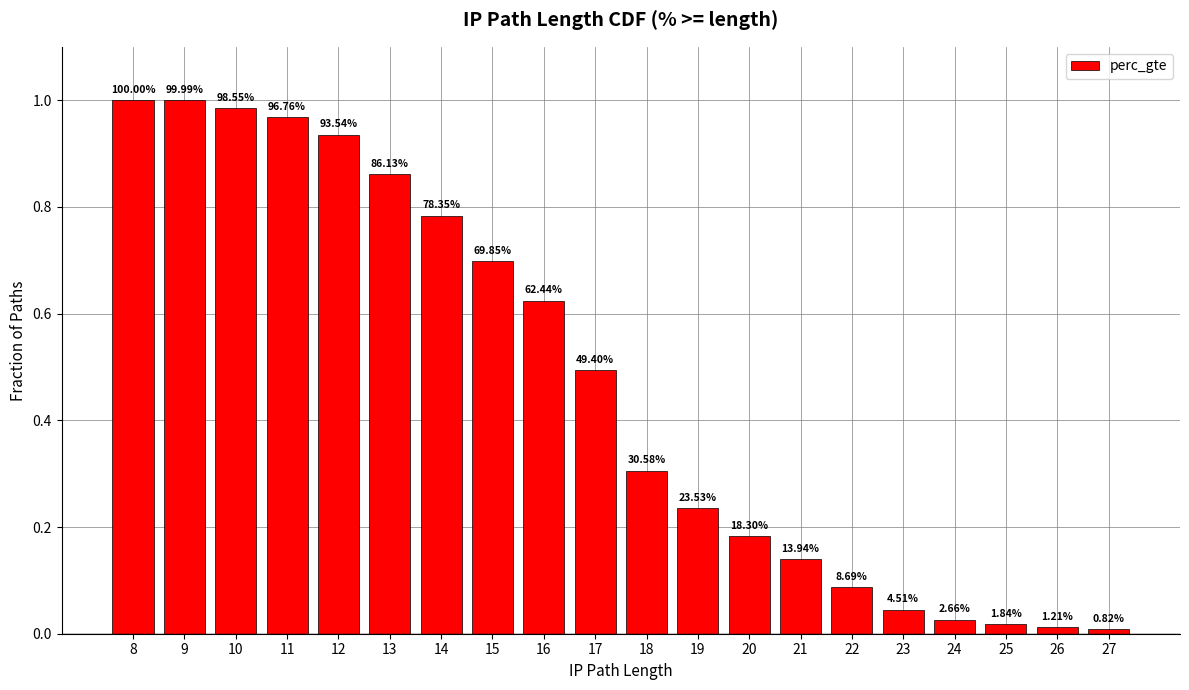

What is the sum of the values at 15 and 27?

0.7